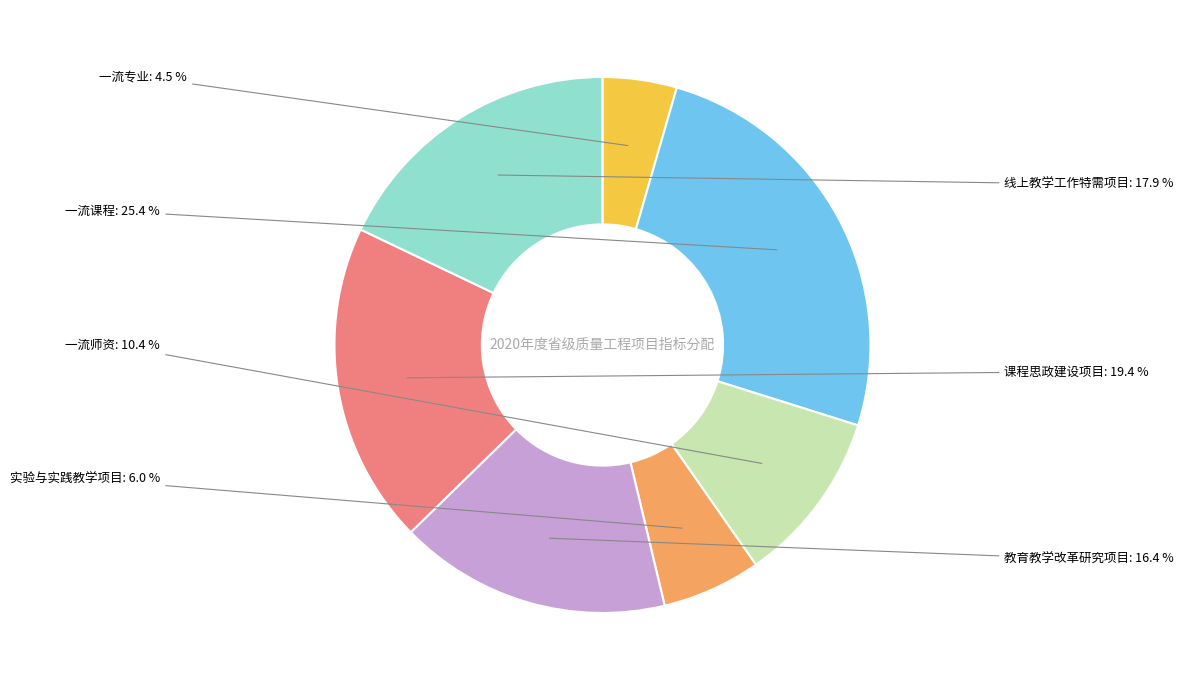

Is 一流课程 the majority of the pie?

No